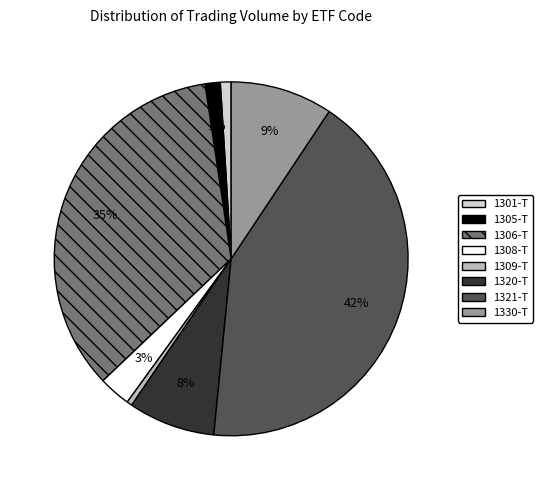

Is it true that 1320-T is 1% of the pie?

False